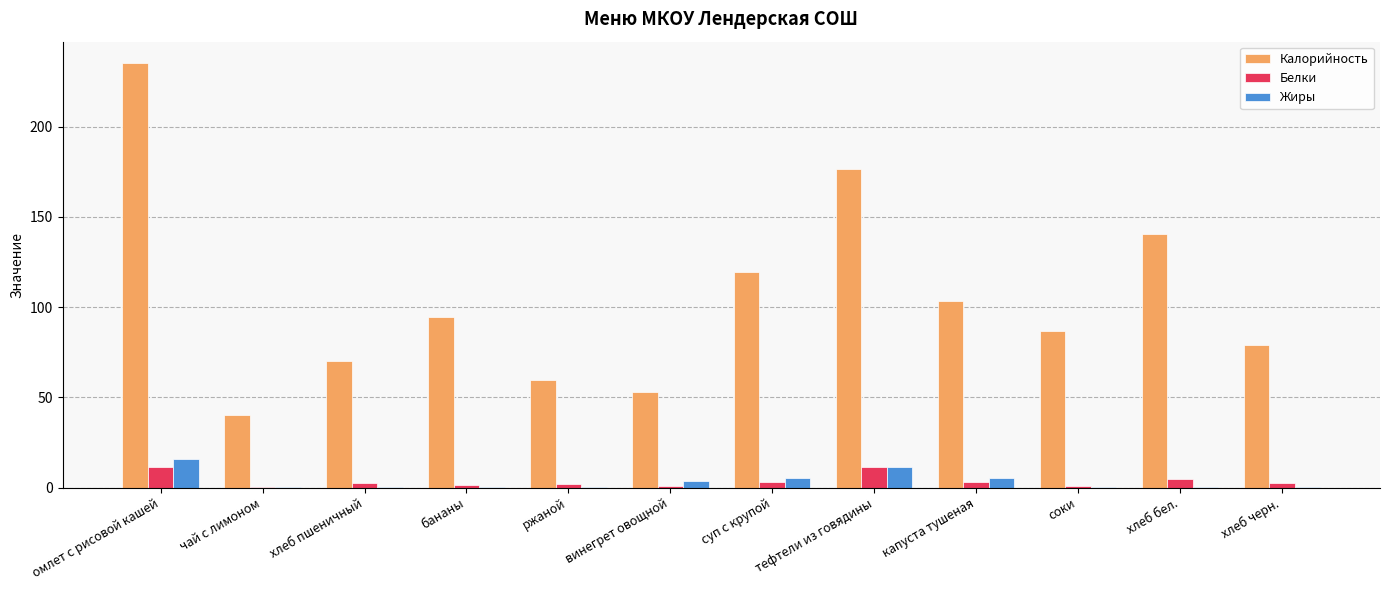

Is the value of Белки at бананы greater than the value of Калорийность at хлеб бел.?

No